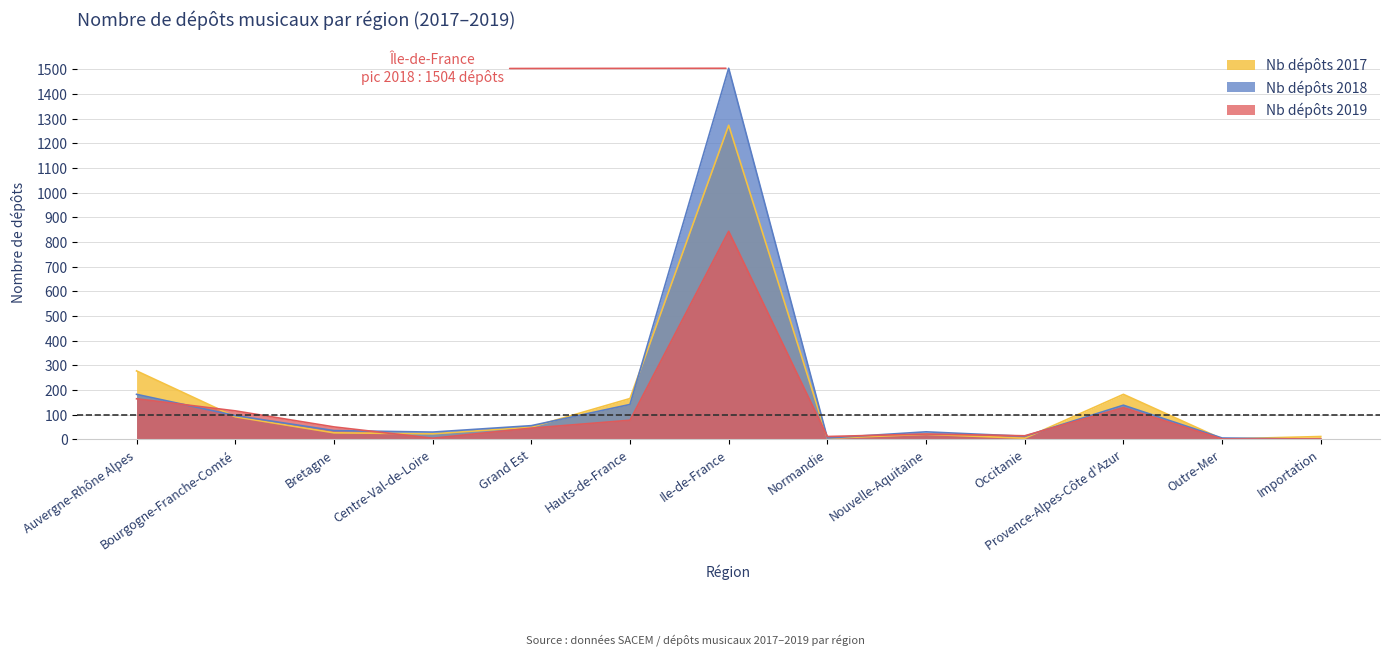

Where is the first local minimum for Nb dépôts 2018?

Centre-Val-de-Loire